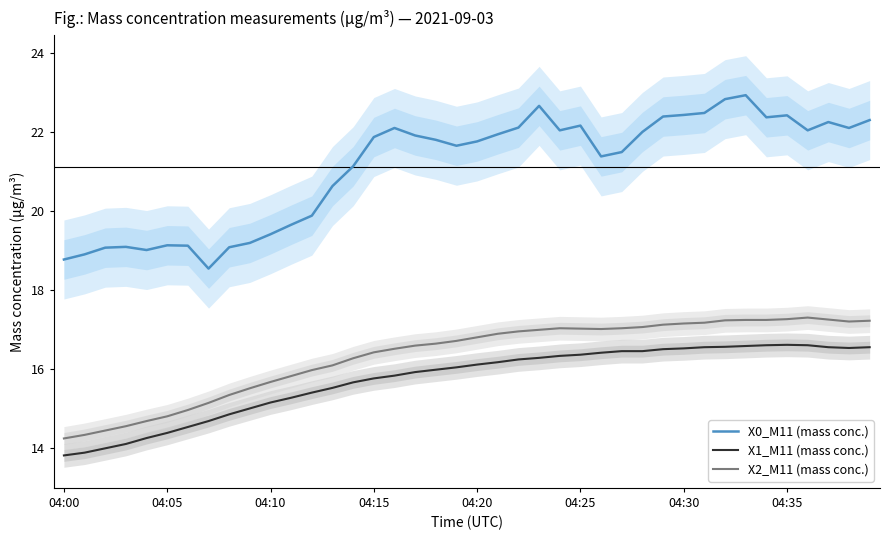

True or false: X0_M11 (mass conc.) and X1_M11 (mass conc.) intersect in this chart.

False